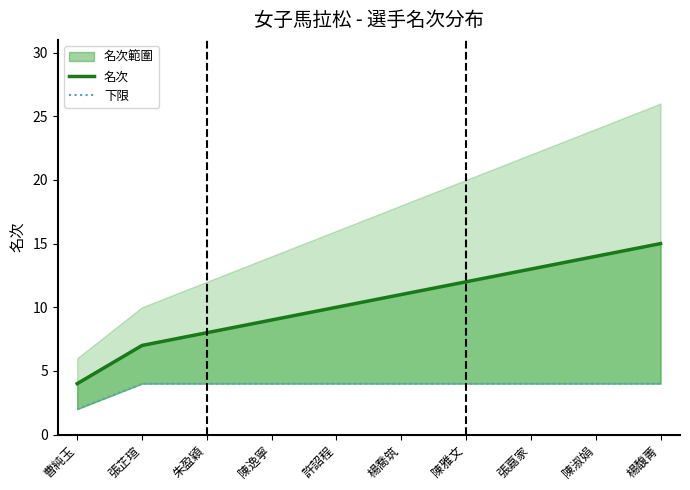

True or false: 名次 and 下限 intersect in this chart.

False